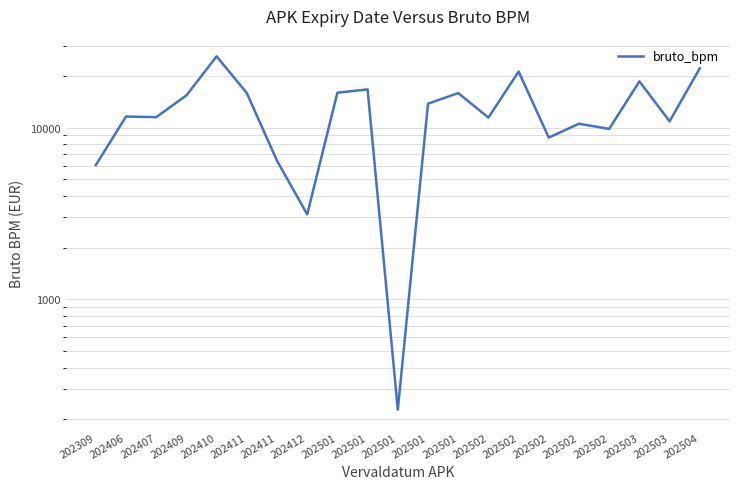

Count the number of values greater than 11605.

10